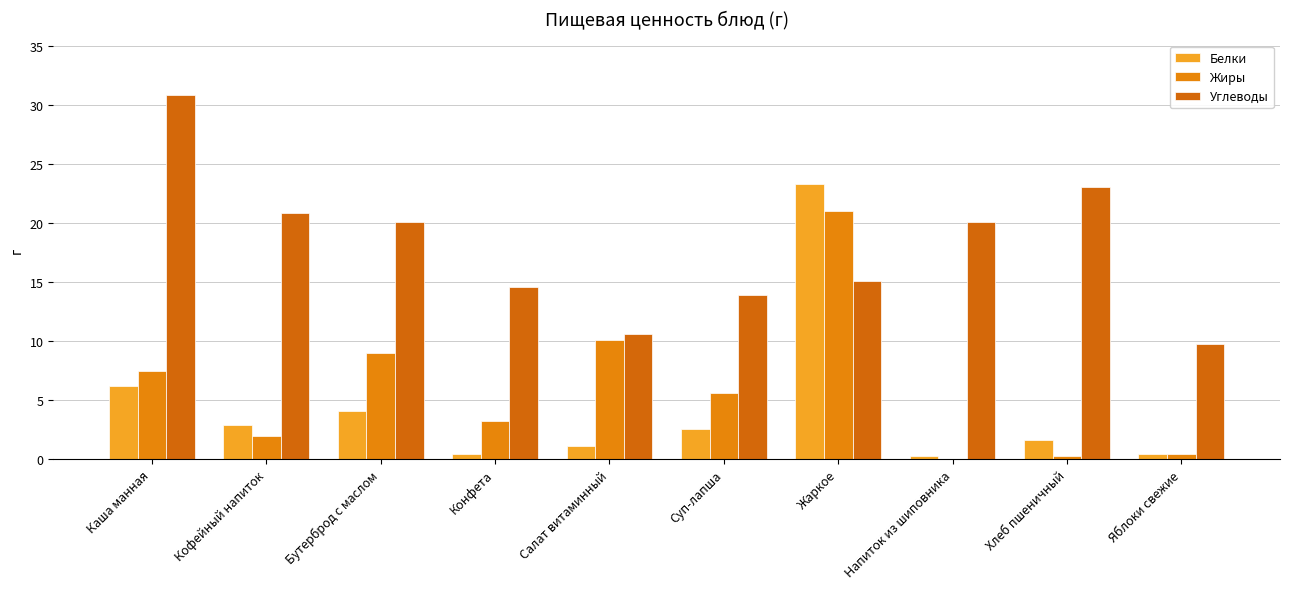

The value of Белки at Каша манная is 9.3. True or false?

False